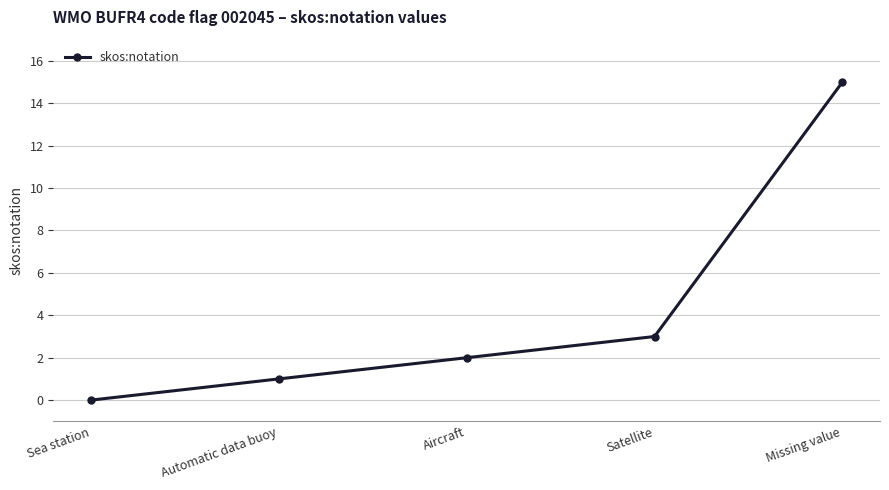

What is the maximum value shown in the chart?

15